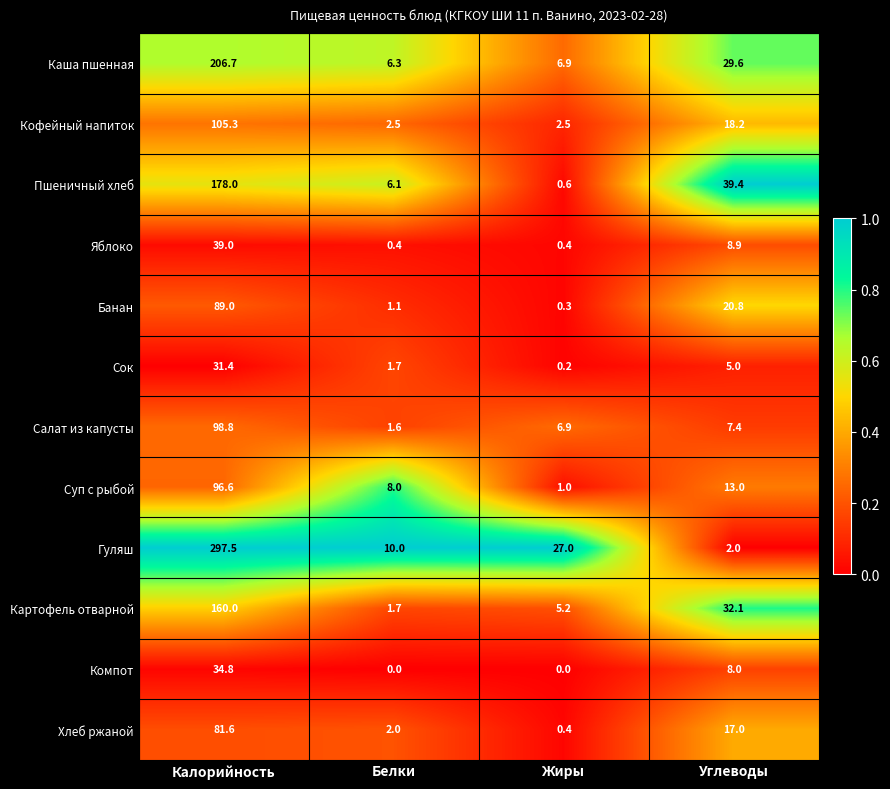

Between Калорийность and Жиры, which series saw the biggest shift?

Гуляш